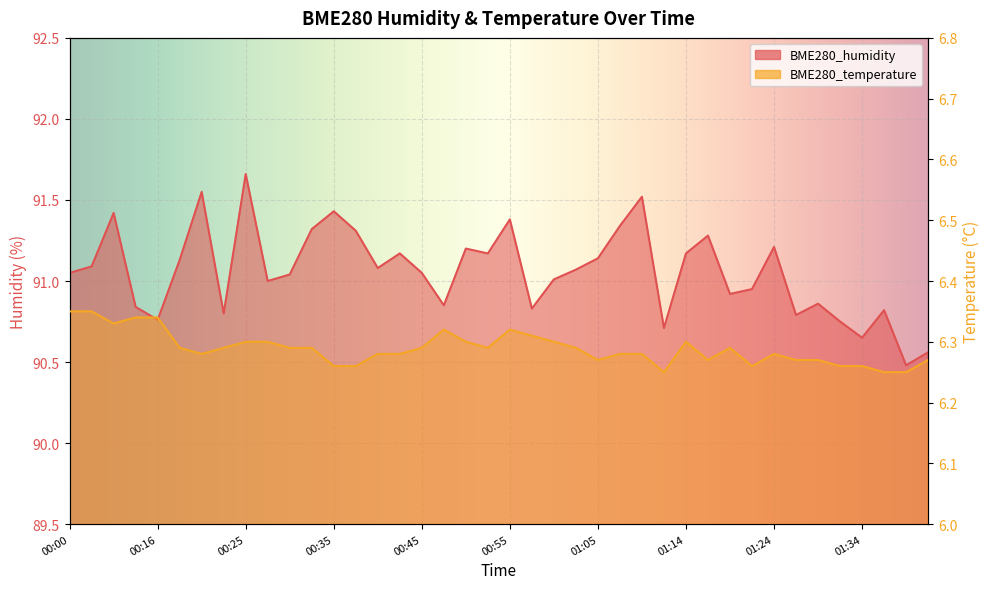

Rank the categories by BME280_temperature value from highest to lowest.

00:00, 00:08, 00:13, 00:16, 00:11, 00:47, 00:55, 00:57, 00:25, 00:28, 00:50, 01:00, 01:14, 00:18, 00:23, 00:30, 00:33, 00:45, 00:52, 01:02, 01:19, 00:20, 00:40, 00:43, 01:07, 01:09, 01:24, 01:05, 01:17, 01:26, 01:29, 01:41, 00:35, 00:37, 01:22, 01:31, 01:34, 01:12, 01:36, 01:39